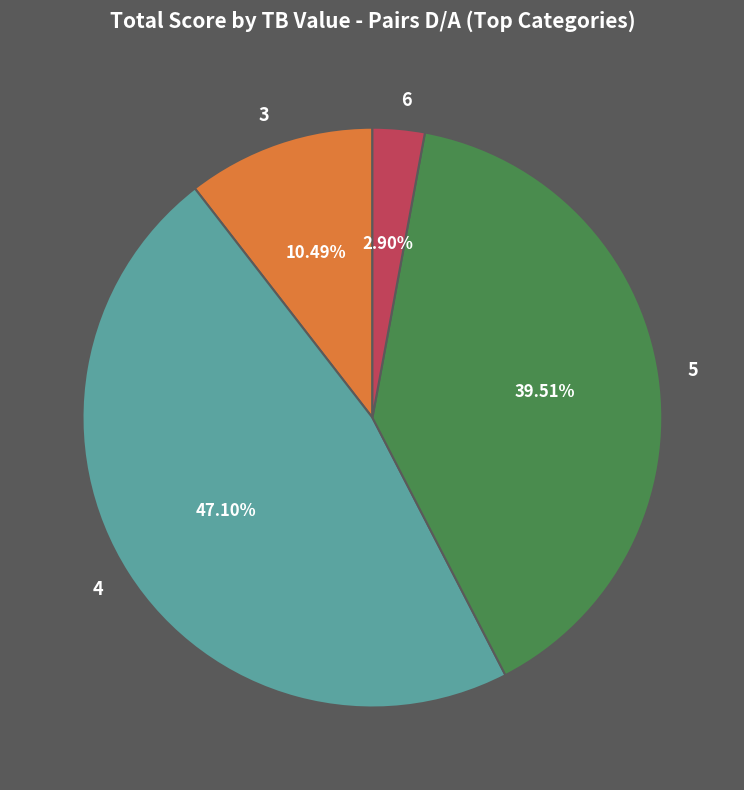

To the nearest percent, what is the difference between the 4 and 6 slice percentages?

44%